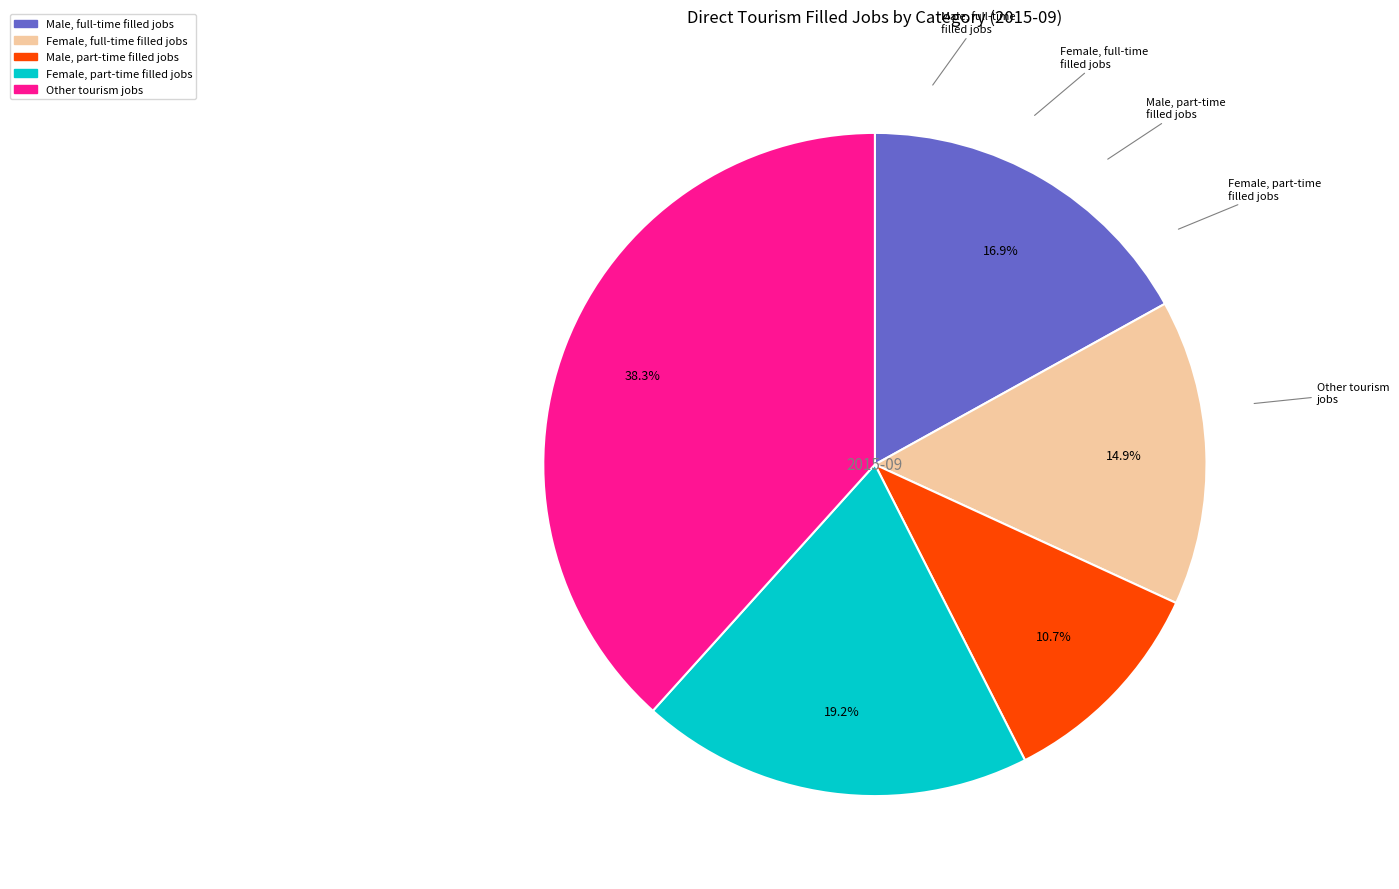

Which category has the biggest portion of the pie?

Other tourism jobs